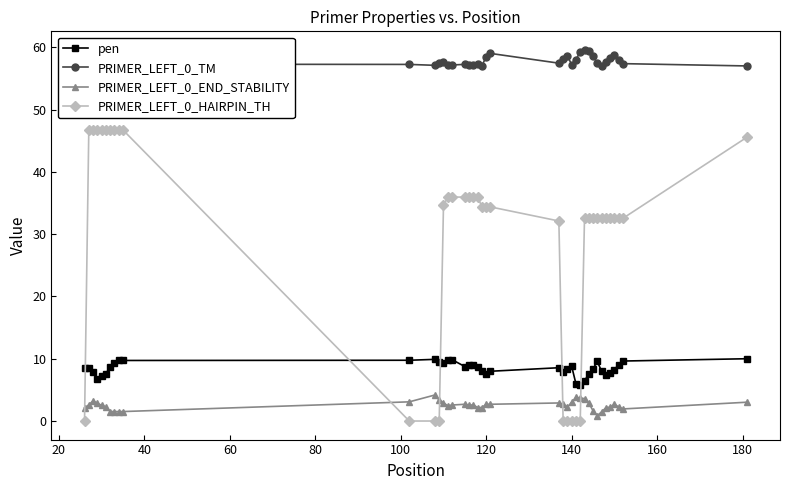

What are all the series names shown in the legend?

pen, PRIMER_LEFT_0_TM, PRIMER_LEFT_0_END_STABILITY, PRIMER_LEFT_0_HAIRPIN_TH